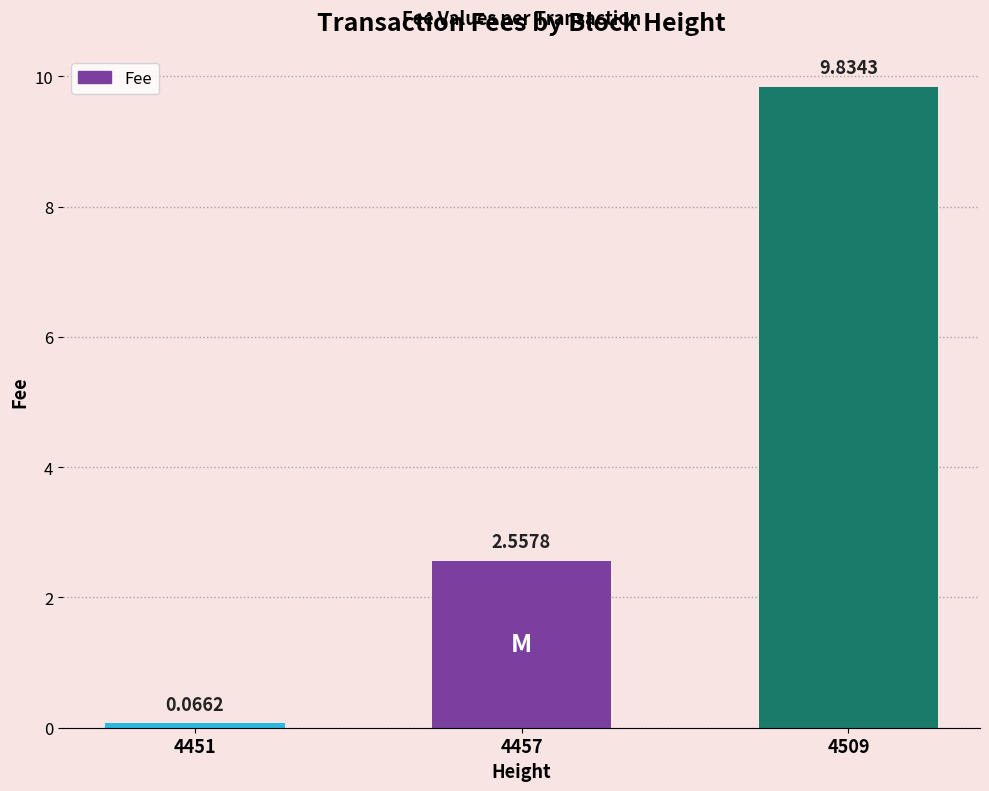

What is the sum of the values at 4451 and 4509?

9.9